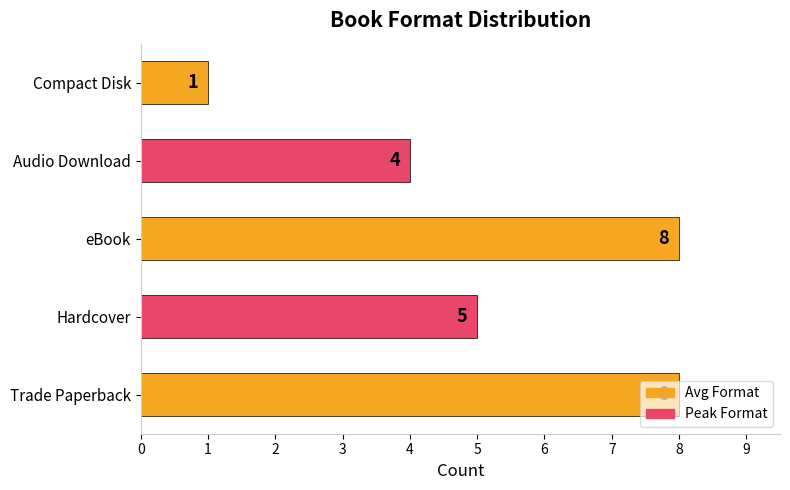

What is the ratio of the value at Trade Paperback to the value at Compact Disk?

8.0